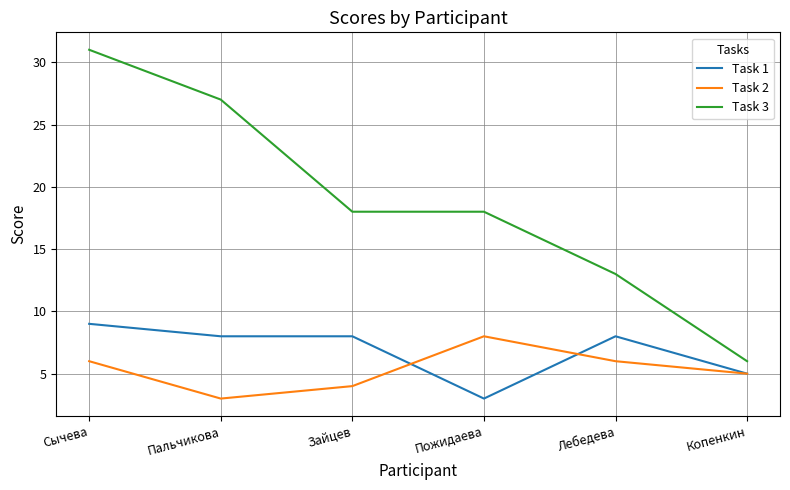

Which series has the largest total across all categories?

Task 3